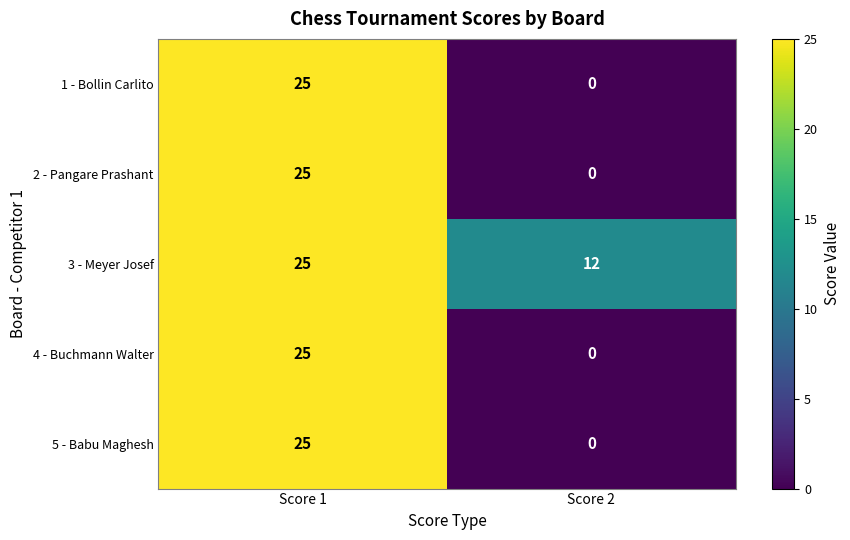

Rank the categories by 2 - Pangare Prashant value from highest to lowest.

Score 1, Score 2